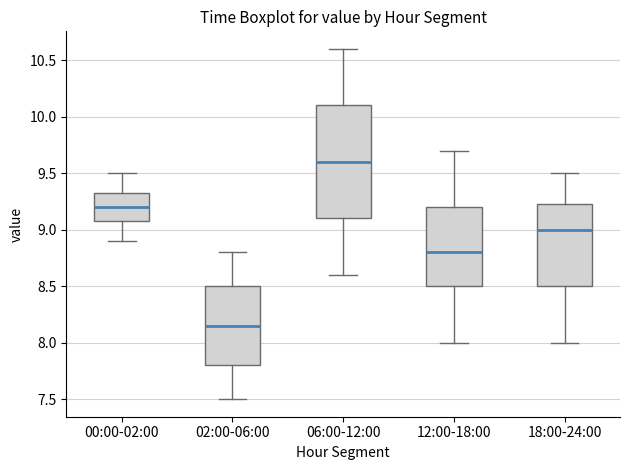

Which box has the highest median line?

06:00-12:00